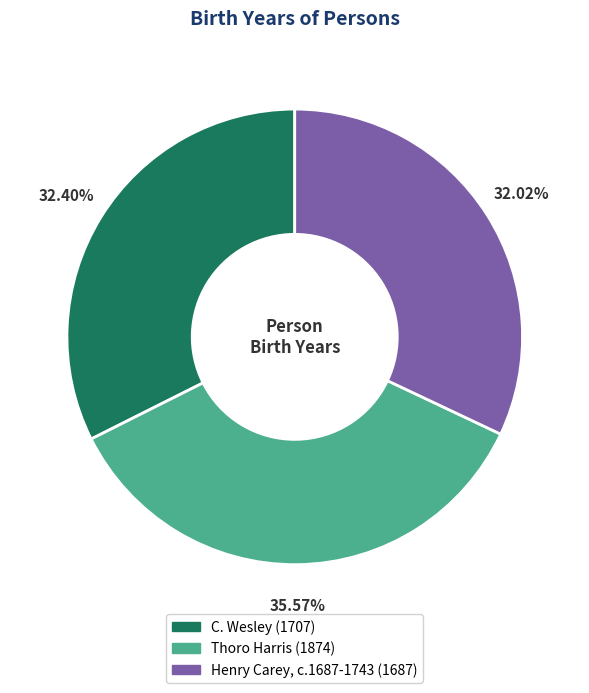

What portion of the pie excludes Thoro Harris?

64.4%